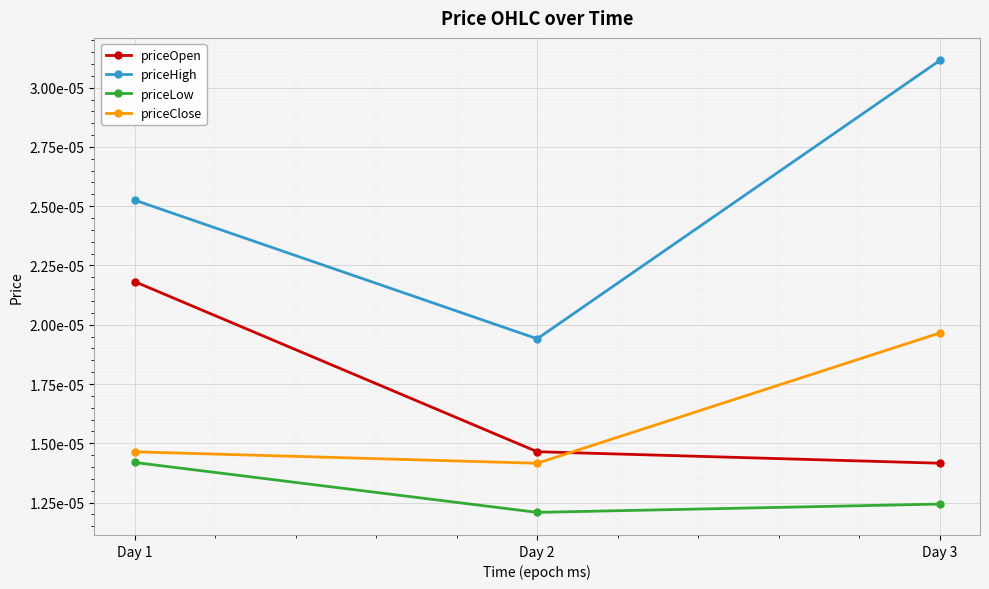

The priceHigh series shows 0.0 at Day 3. True or false?

True